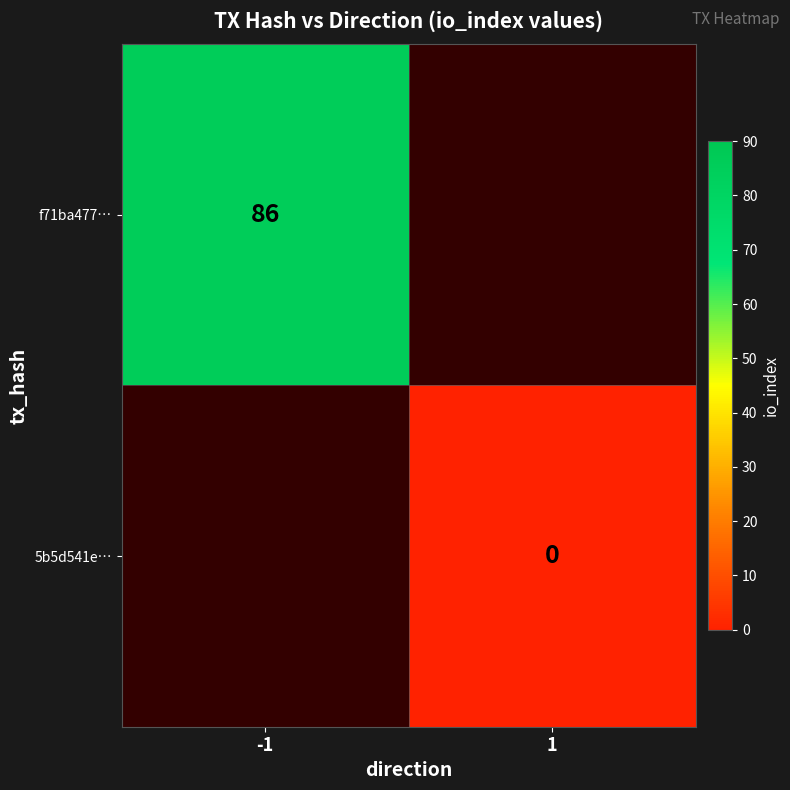

How many series are shown in this chart?

2